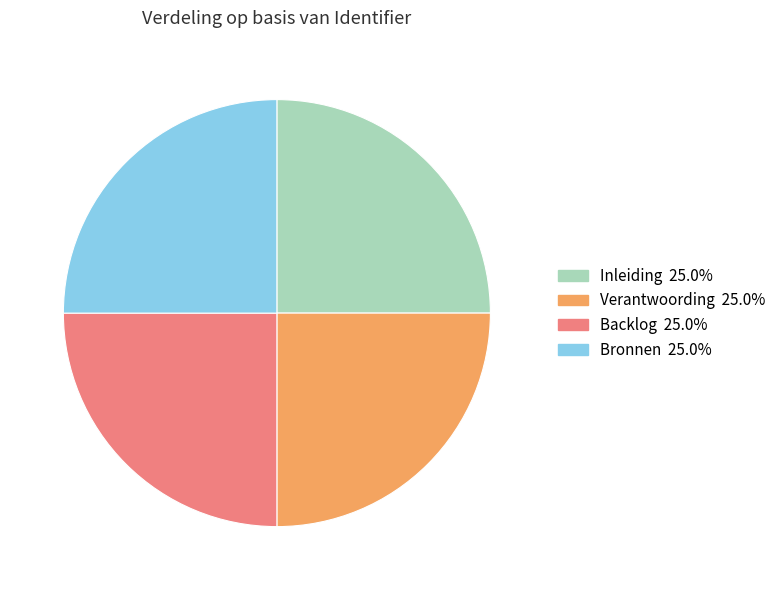

Is there a majority slice in this chart?

No